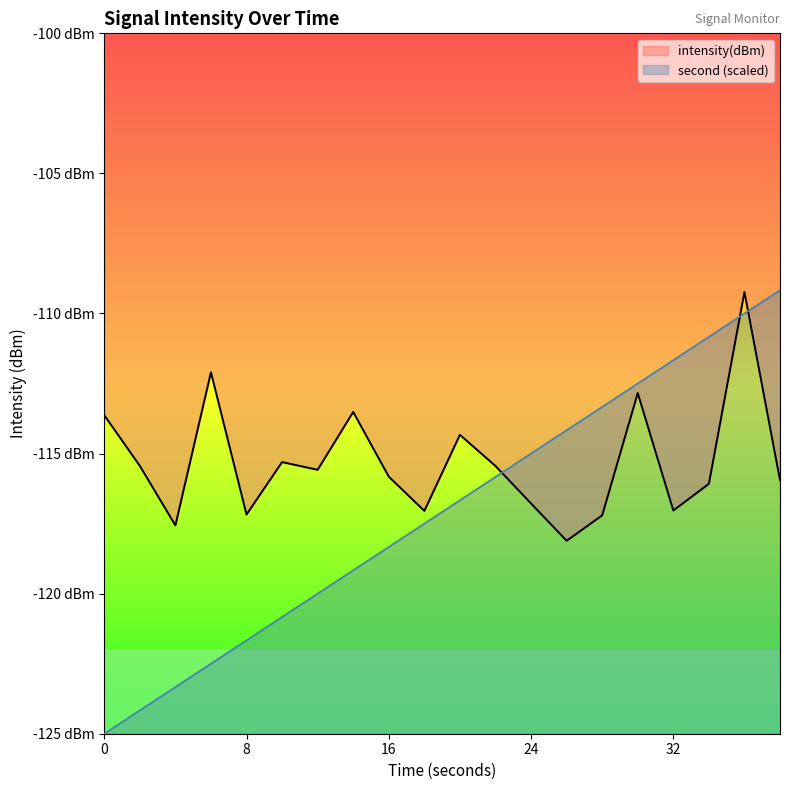

Does the chart display data point markers on the line(s)?

No